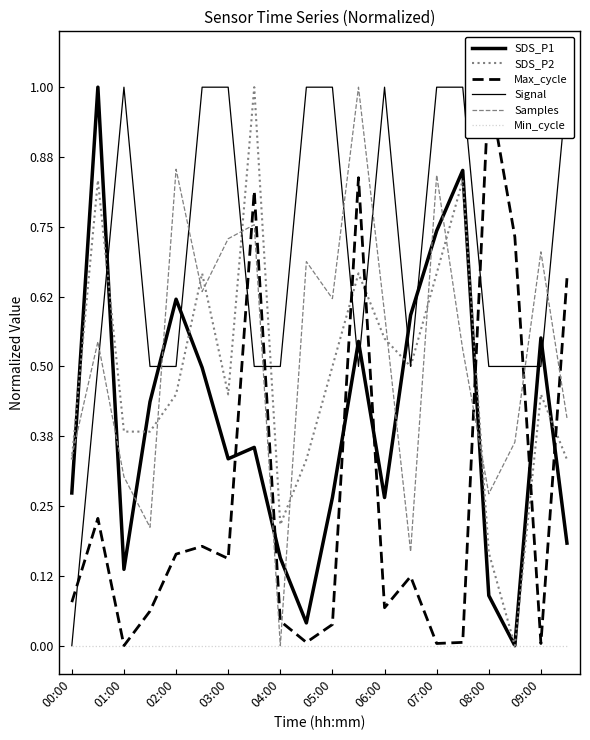

True or false: Max_cycle has a value of 0.8 at 11.

True